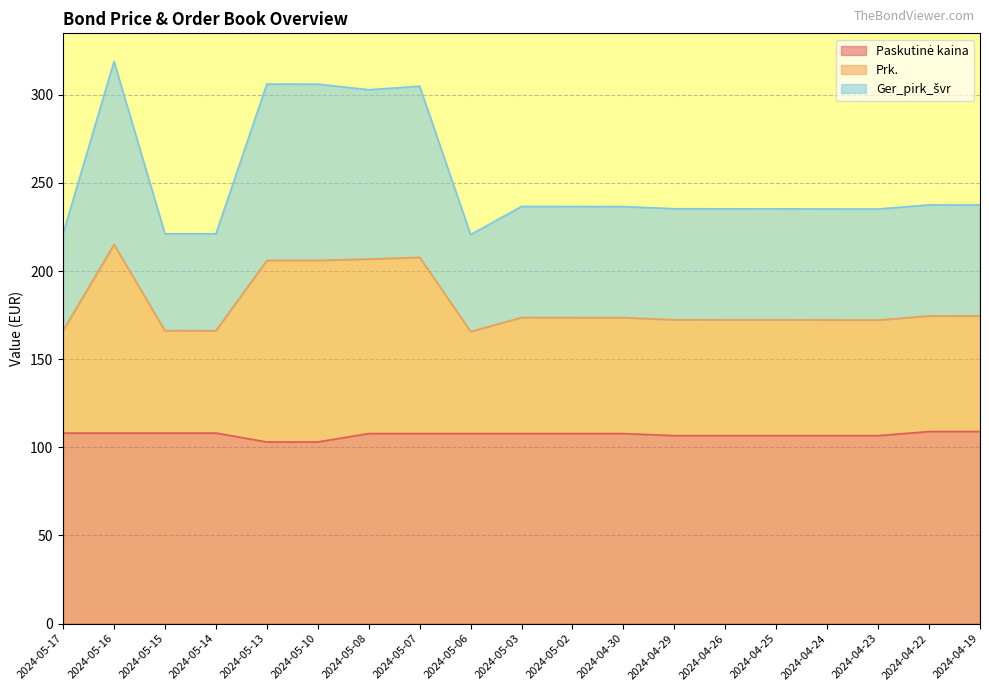

True or false: Prk. has a value of 423.8 at 2024-04-22.

False